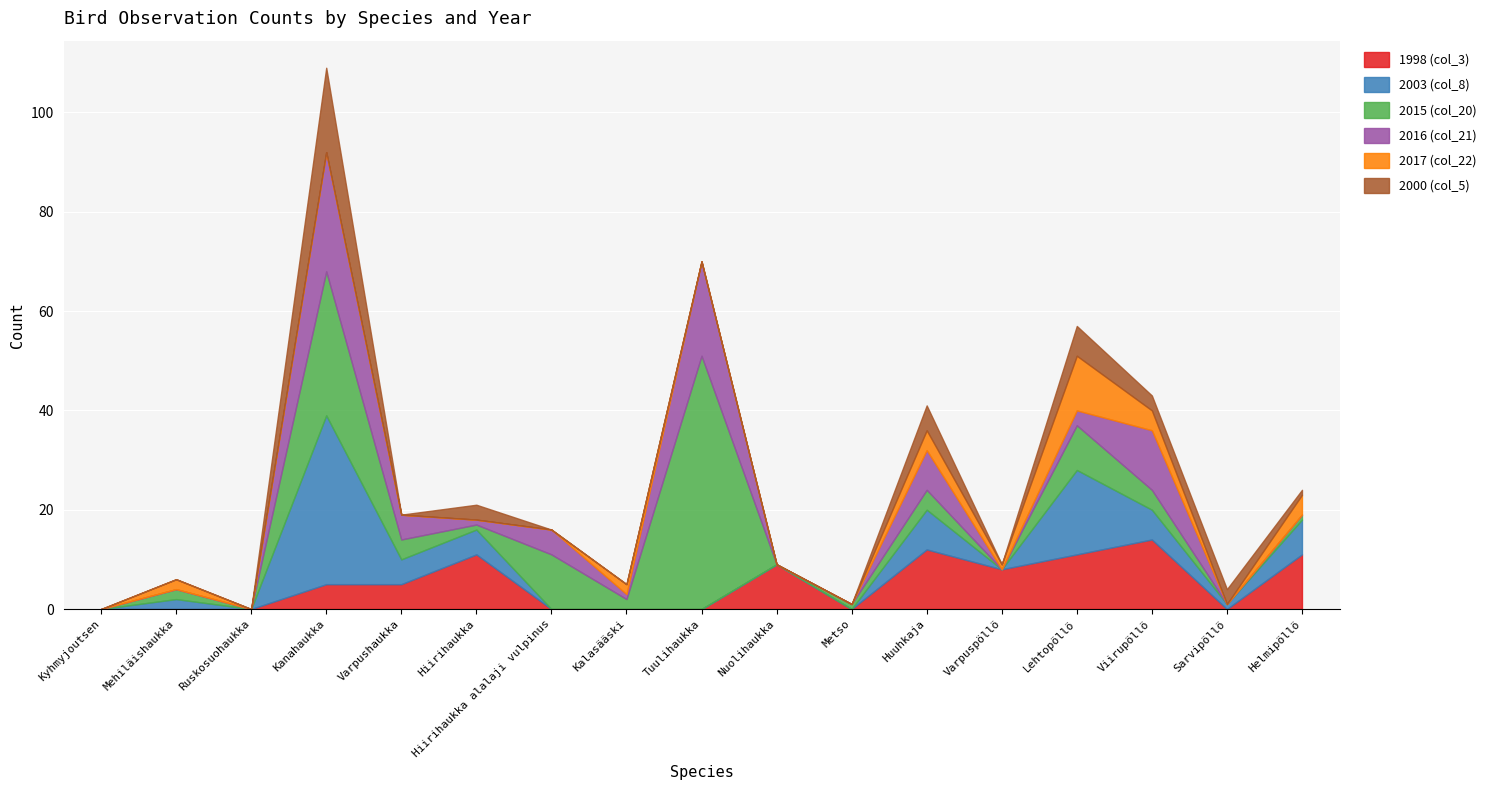

How many values in 2016 (col_21) are above zero?

9